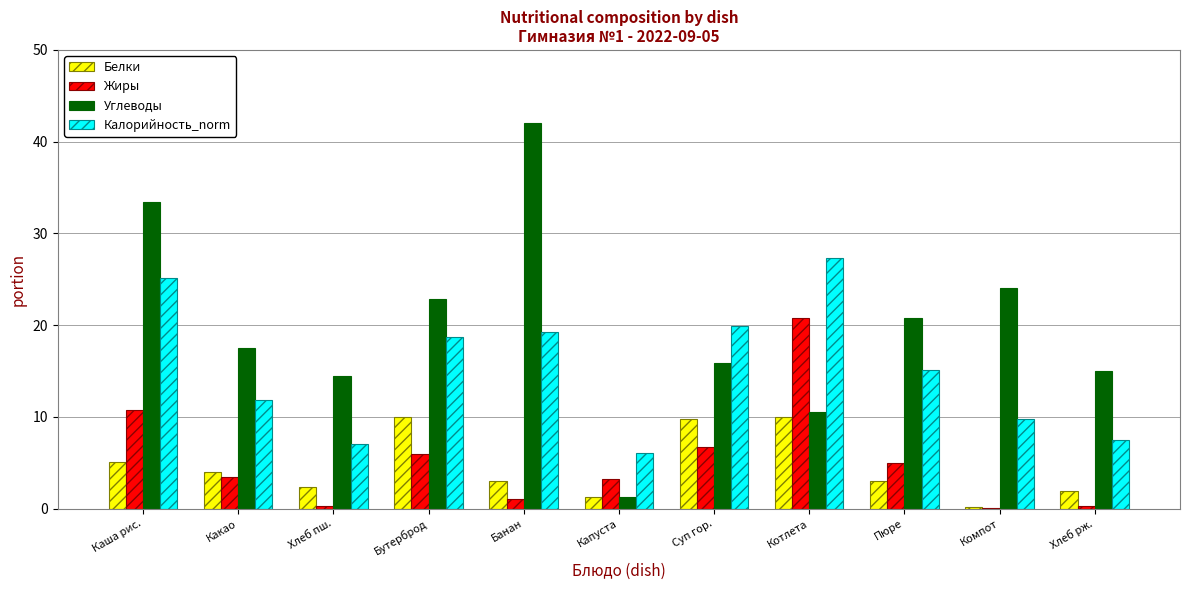

At which category does the chart reach its peak across all series?

Банан